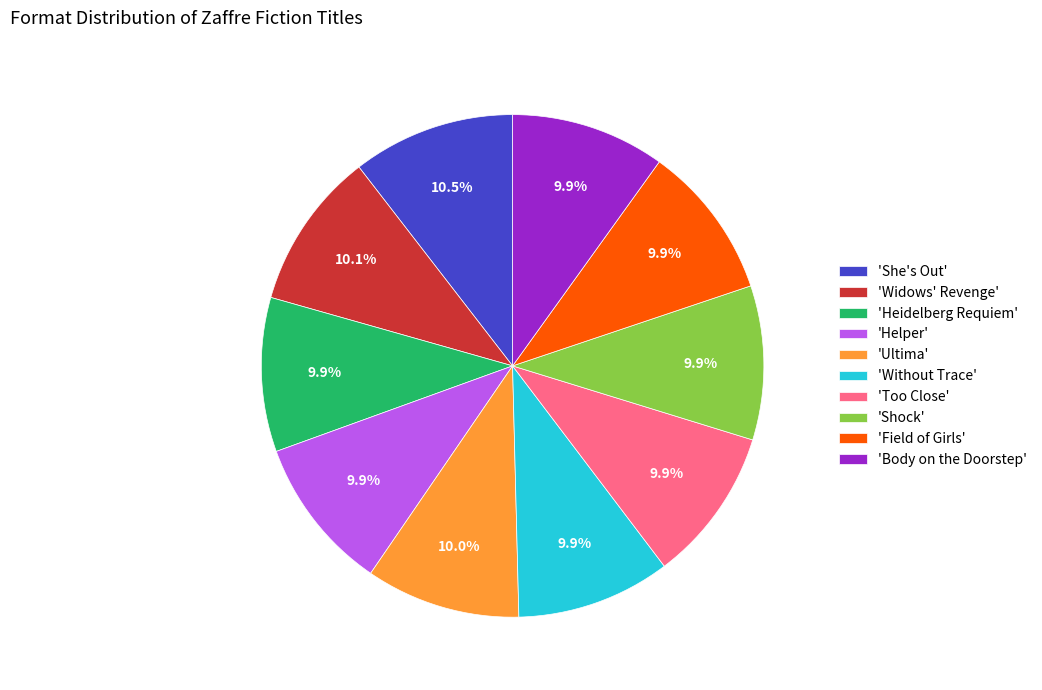

Combined, do 'Ultima' and 'She's Out' account for over 50%?

No